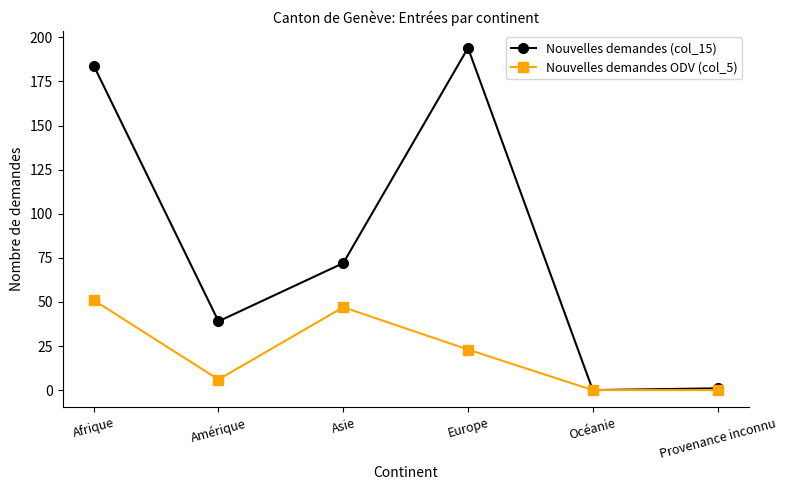

At Afrique, list the series in order from smallest to largest.

Nouvelles demandes ODV (col_5), Nouvelles demandes (col_15)